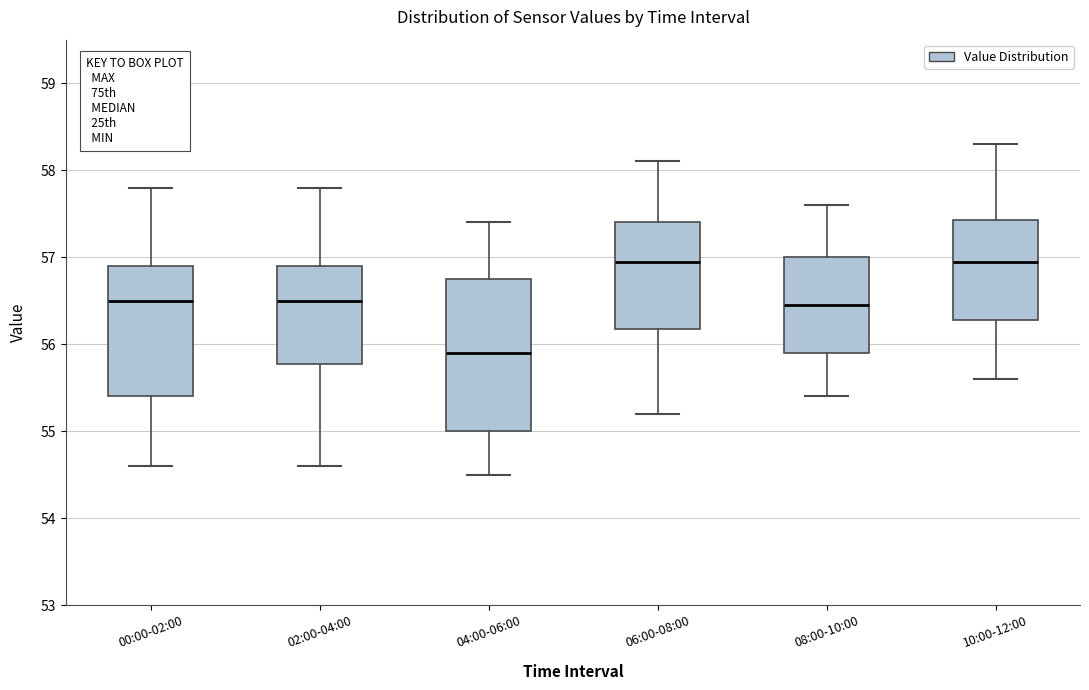

Reading left to right, transcribe this box plot: for each box, give where its median line is, the range the box spans, and where its two whiskers end, as read against the y-axis. The values are not printed on the chart, so give them approximately, as read against the axis.

00:00-02:00: median 56.5, box 55.4 to 56.9, whiskers 54.6 to 57.8
02:00-04:00: median 56.5, box 55.8 to 56.9, whiskers 54.6 to 57.8
04:00-06:00: median 55.9, box 55.0 to 56.8, whiskers 54.5 to 57.4
06:00-08:00: median 57.0, box 56.2 to 57.4, whiskers 55.2 to 58.1
08:00-10:00: median 56.5, box 55.9 to 57.0, whiskers 55.4 to 57.6
10:00-12:00: median 57.0, box 56.3 to 57.4, whiskers 55.6 to 58.3